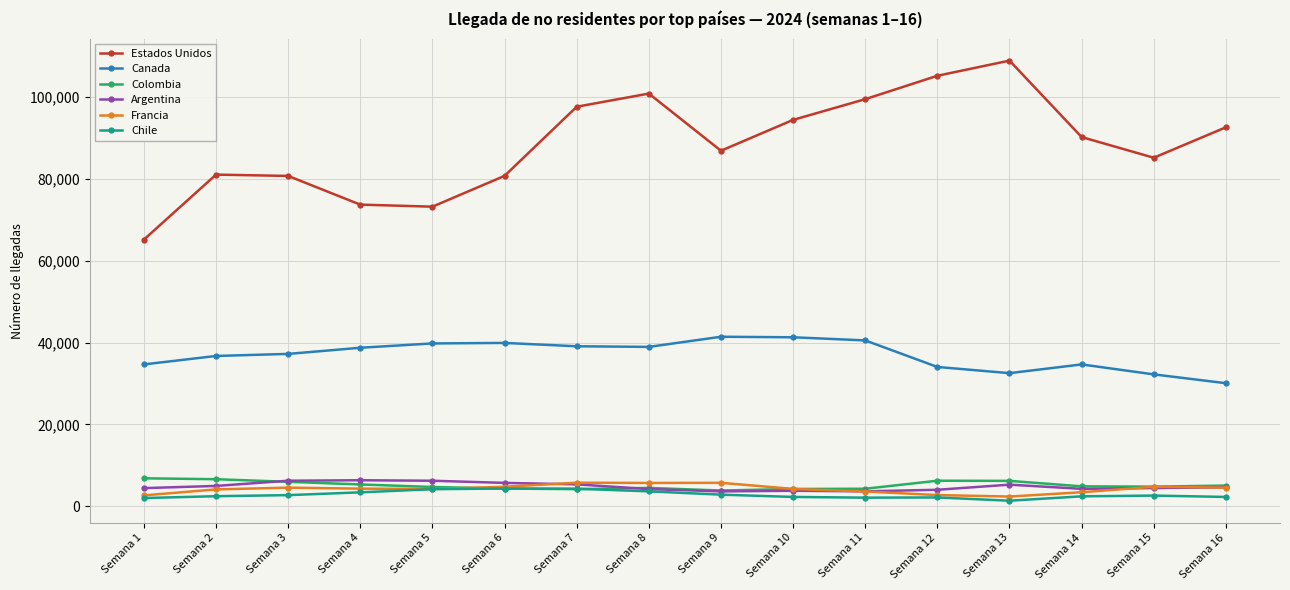

What is the minimum value for Colombia?

3822